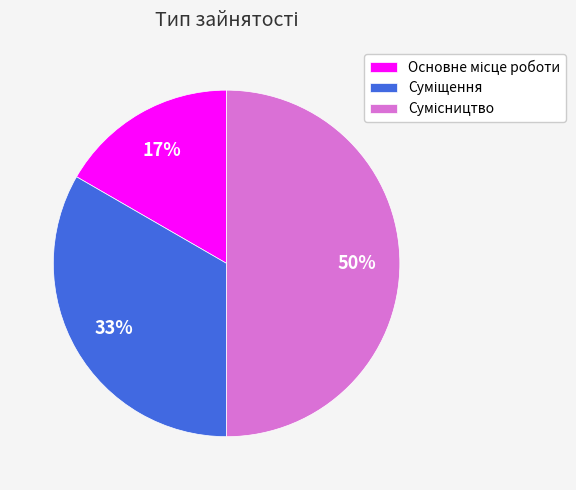

To the nearest percent, what is the difference between the largest and smallest slice percentages?

33%